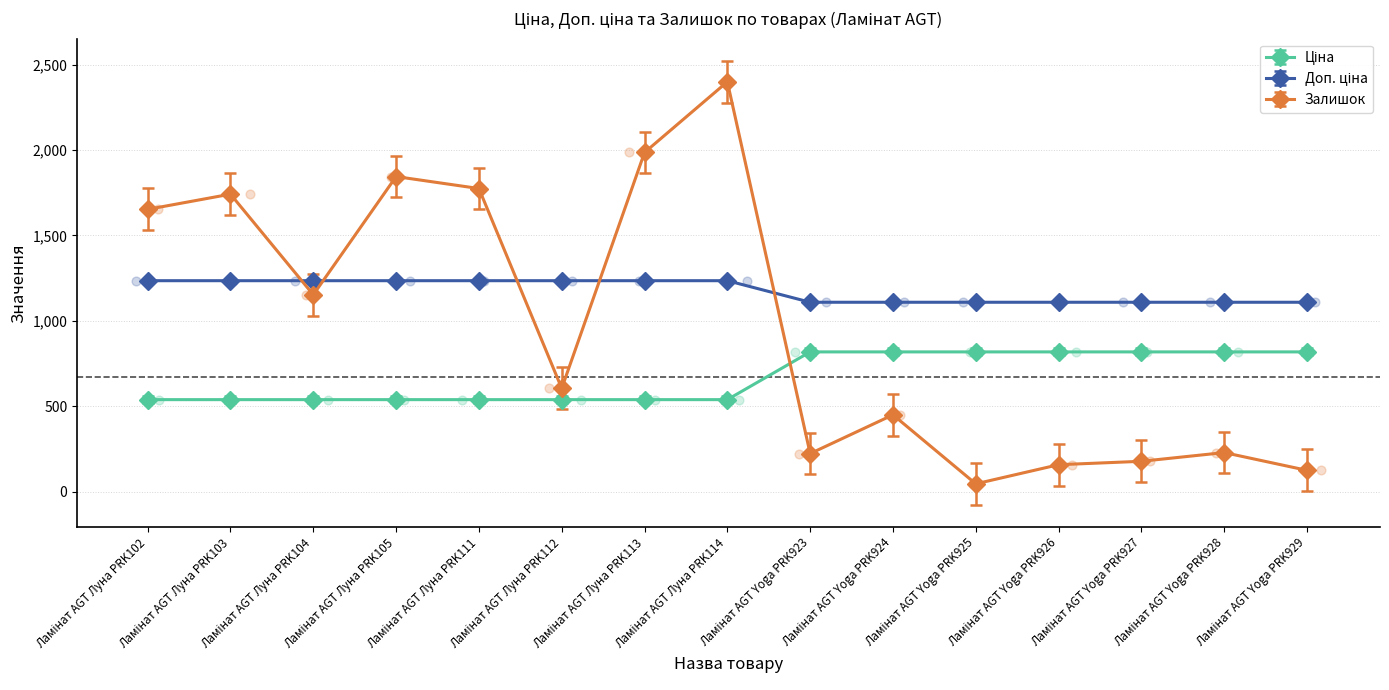

Which series has the largest Y range (max minus min)?

Залишок